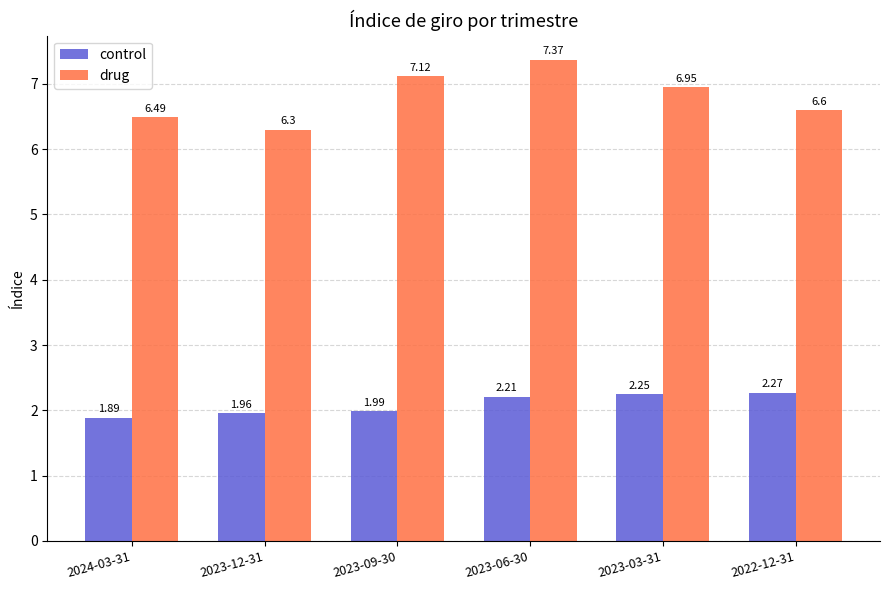

Which series has the largest total across all categories?

drug